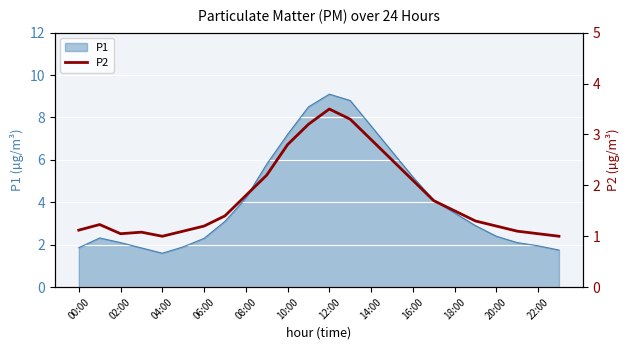

True or false: P1 has a value of 5.2 at 16:00.

True